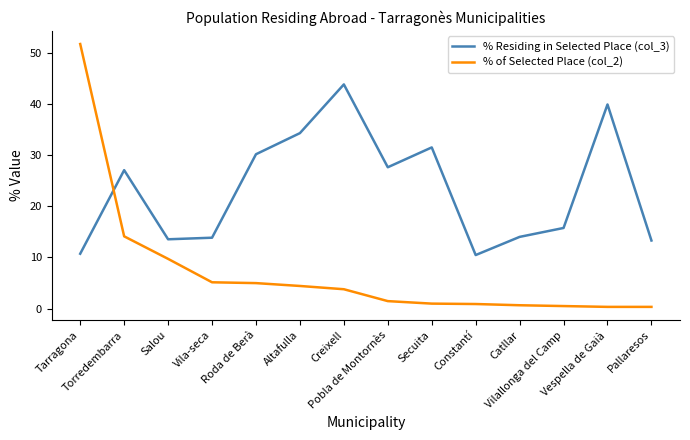

What is the difference between the % Residing in Selected Place (col_3) values at Pallaresos and Pobla de Montornès?

14.4